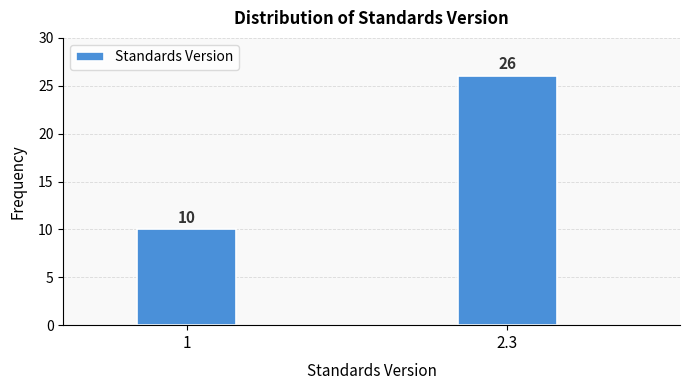

Reading left to right, transcribe all the data shown in this chart.

1=10	2.3=26